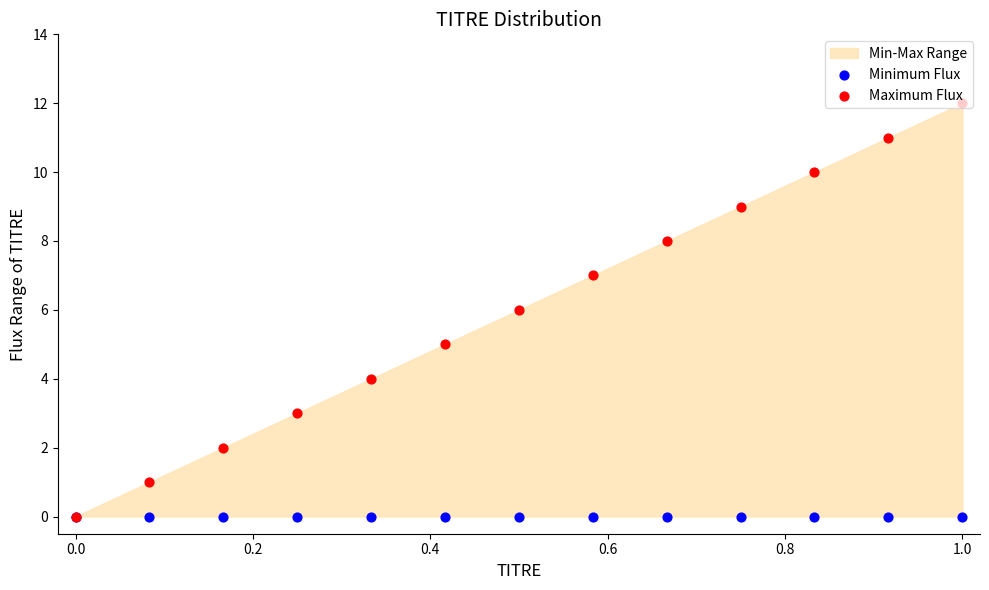

Which series contains the lowest Y value?

Minimum Flux